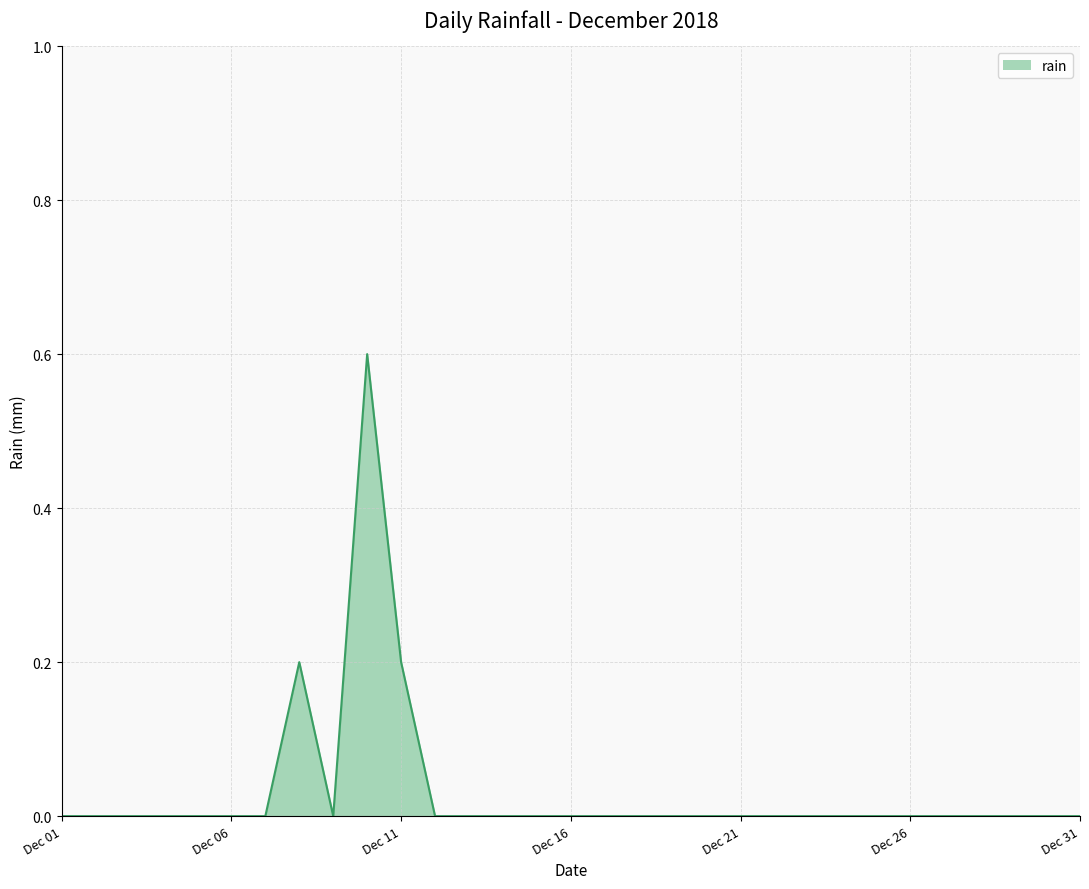

Reading right to left, list all the values displayed in this chart.

0.0	0.0	0.0	0.0	0.0	0.0	0.0	0.0	0.0	0.0	0.0	0.0	0.0	0.0	0.0	0.0	0.0	0.0	0.0	0.0	0.2	0.6	0.0	0.2	0.0	0.0	0.0	0.0	0.0	0.0	0.0